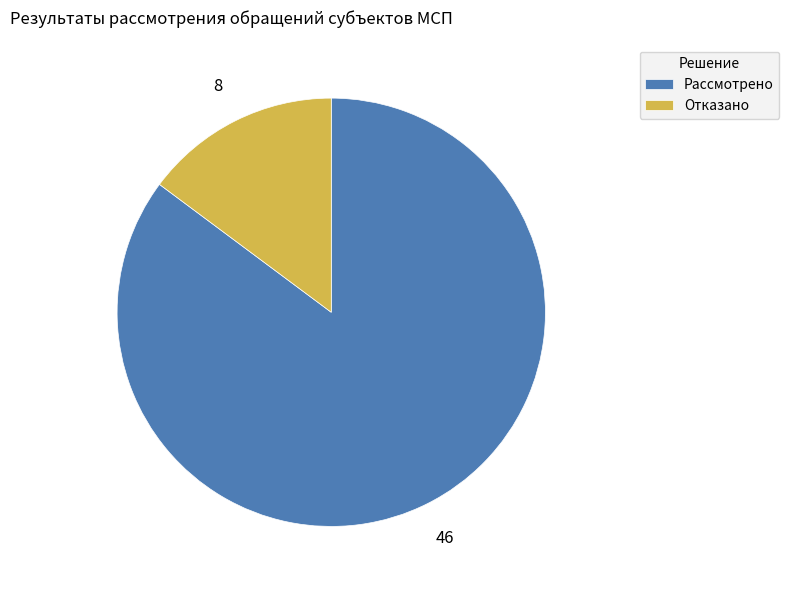

Which slice is the largest?

Рассмотрено